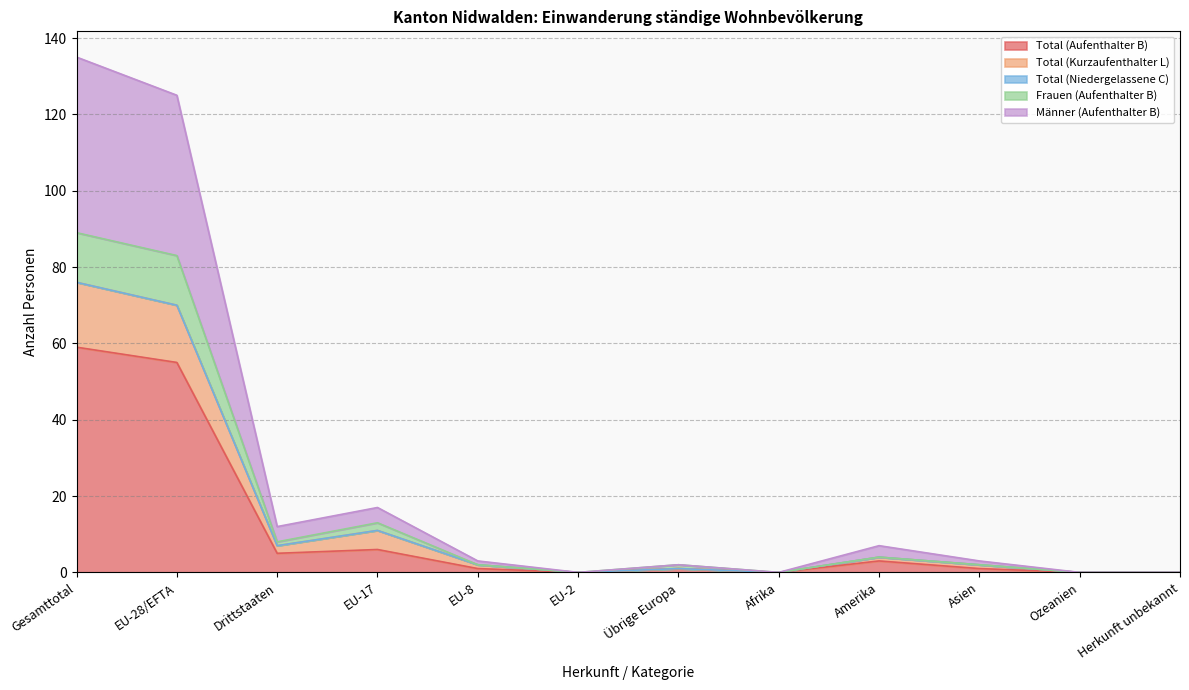

Does the chart display data point markers on the line(s)?

No